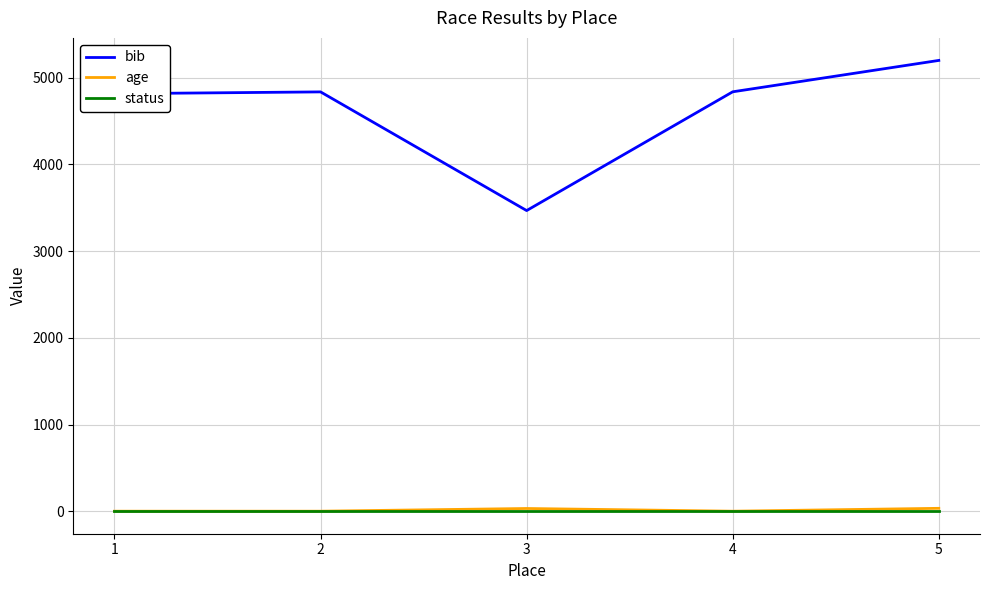

How many categories are shown in the chart?

5